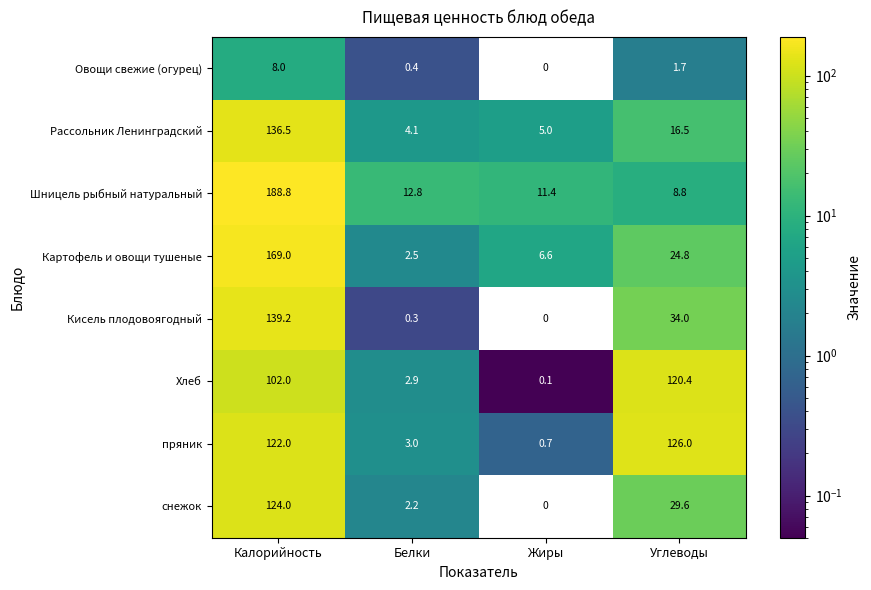

What is the sum of the пряник values at Жиры and Белки?

3.7